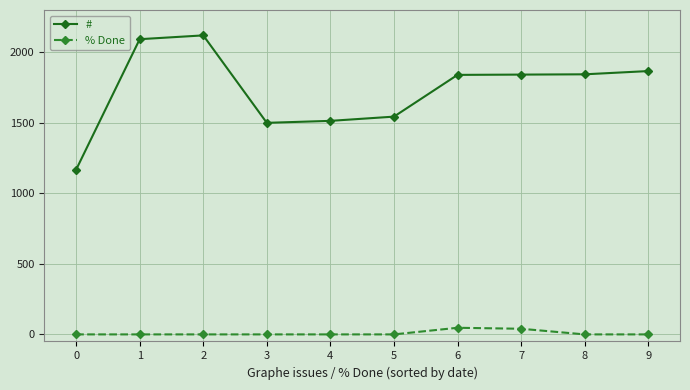

What is the average value of the # series?

1733